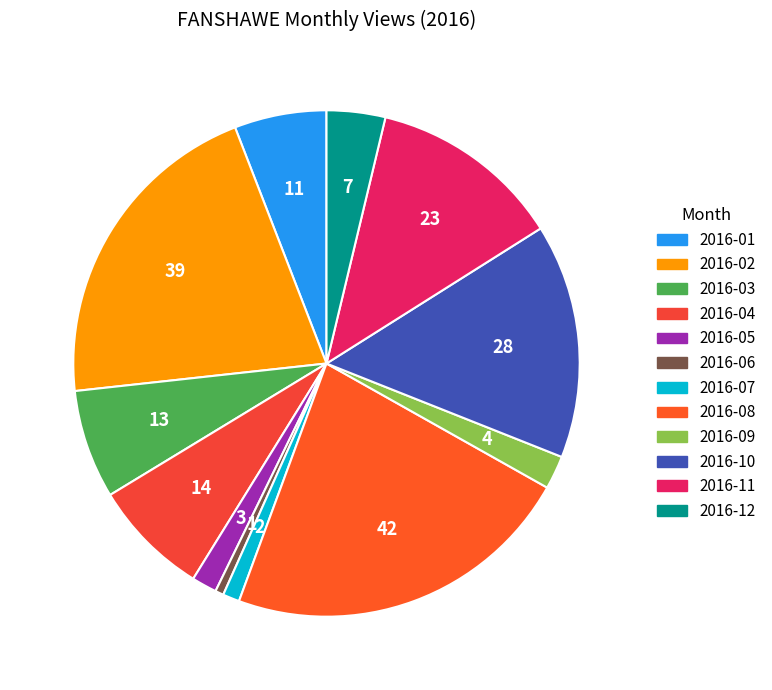

Combined, what portion of the pie is 2016-11 and 2016-10?

27.3%